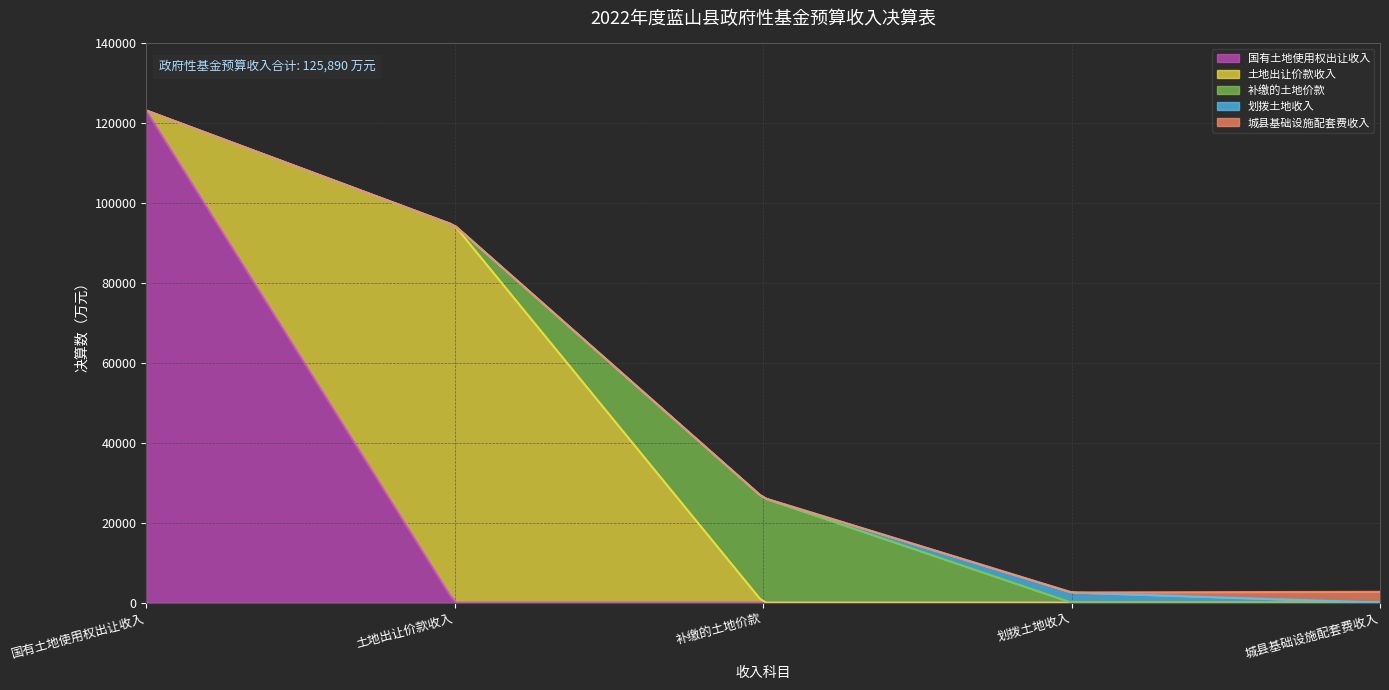

What are all the series names shown in the legend?

国有土地使用权出让收入, 土地出让价款收入, 补缴的土地价款, 划拨土地收入, 城县基础设施配套费收入